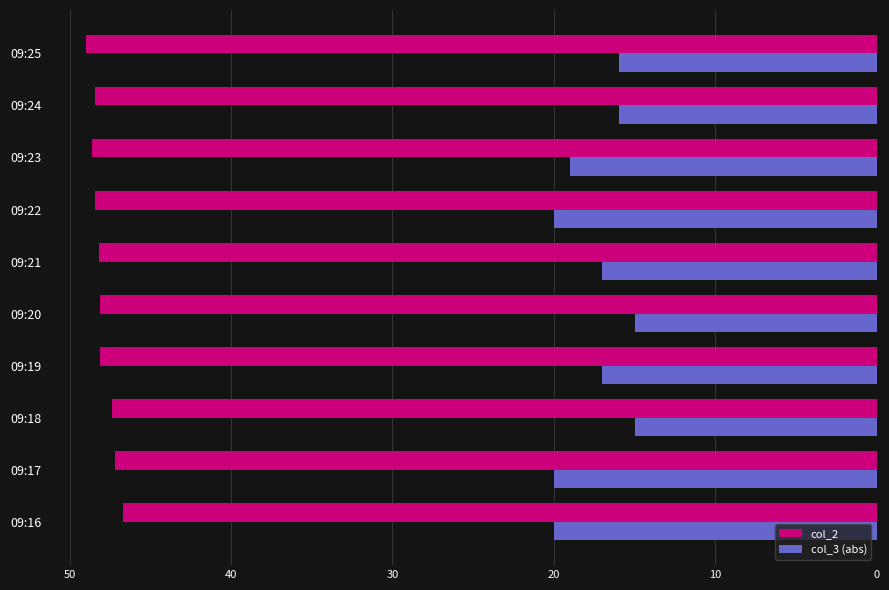

What are all the series names shown in the legend?

col_2, col_3 (abs)